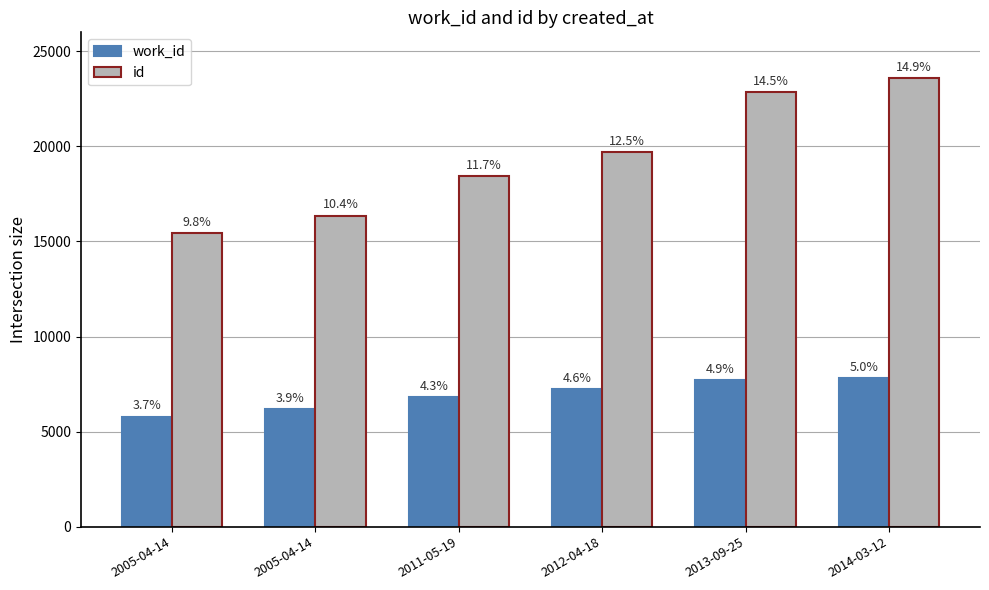

Are the bars grouped side by side (vs. stacked)?

Yes